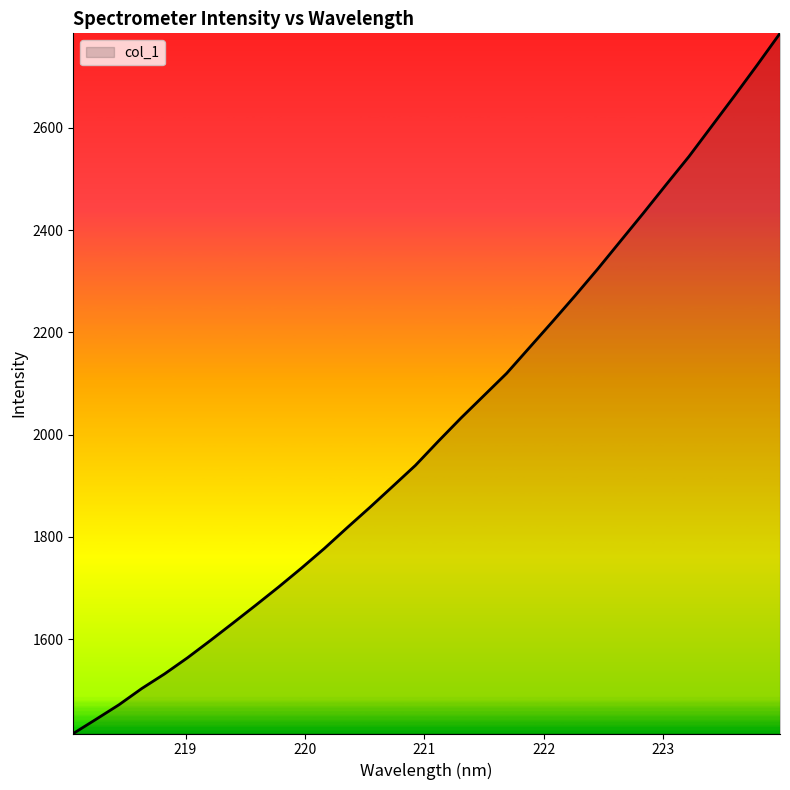

What is the average value?

2011.9